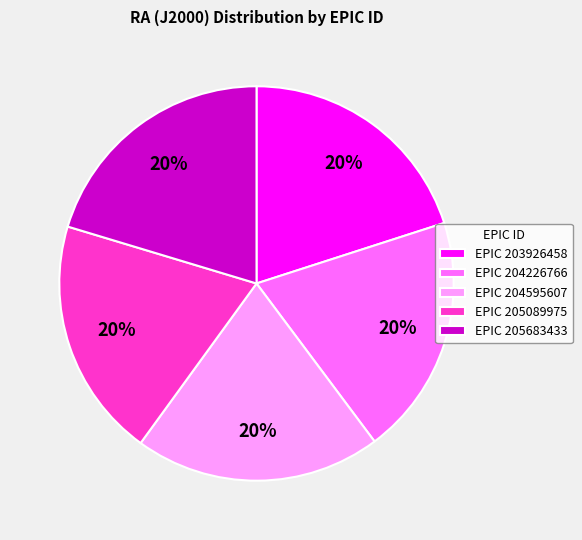

To the nearest percent, what is the average slice percentage?

20%